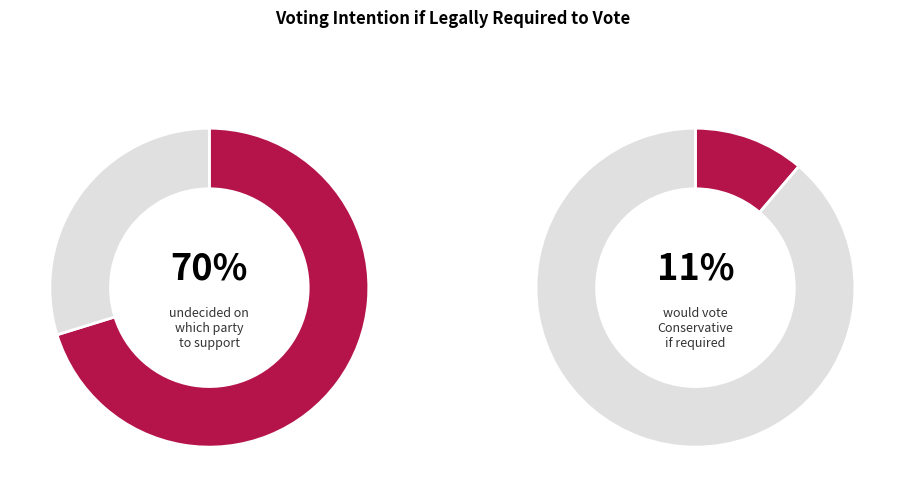

True or false: SNP accounts for 11% of the total.

False